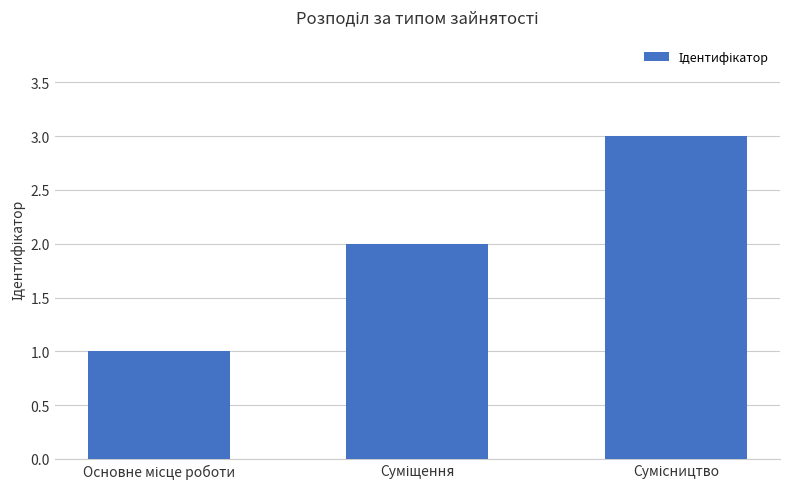

What is the sum of all values?

6